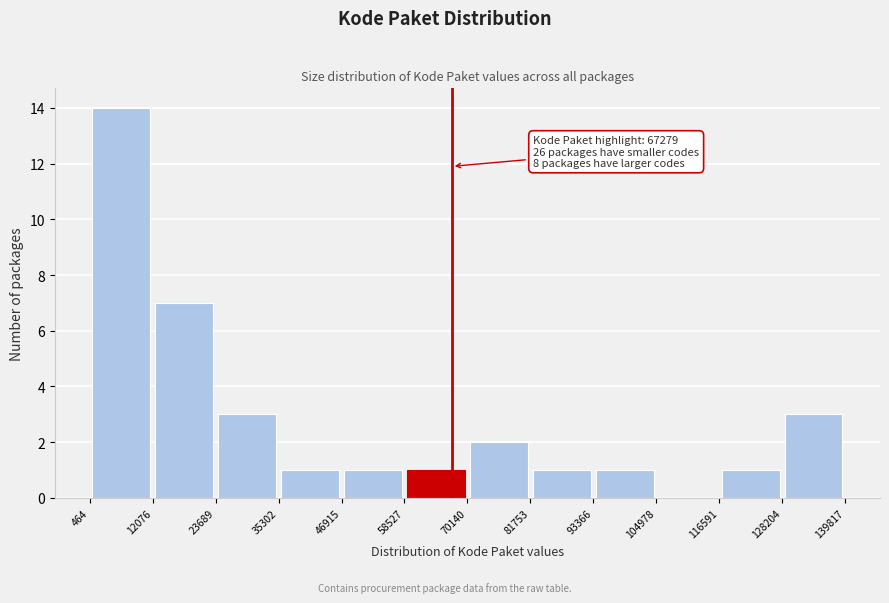

Over which range of the x-axis is the bar tallest?

464 to 12076